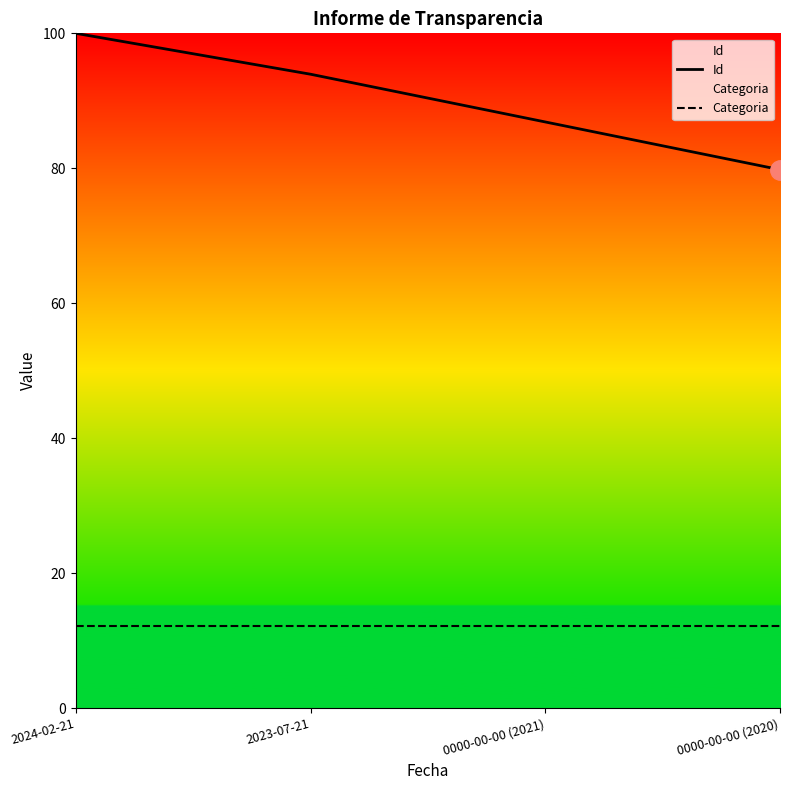

True or false: Categoria has more than 2 points higher than both neighbors.

False